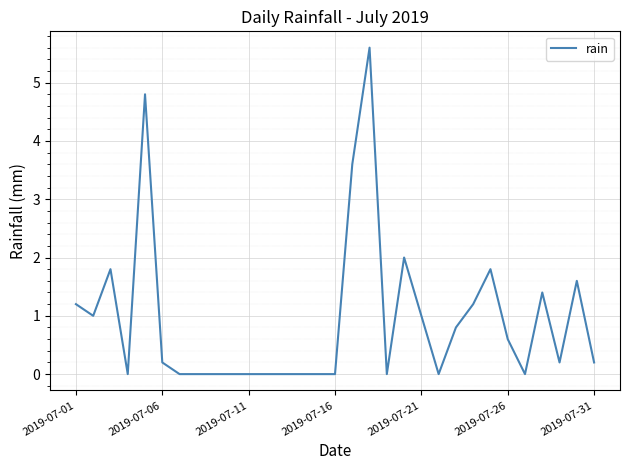

Does the chart display data point markers on the line(s)?

No